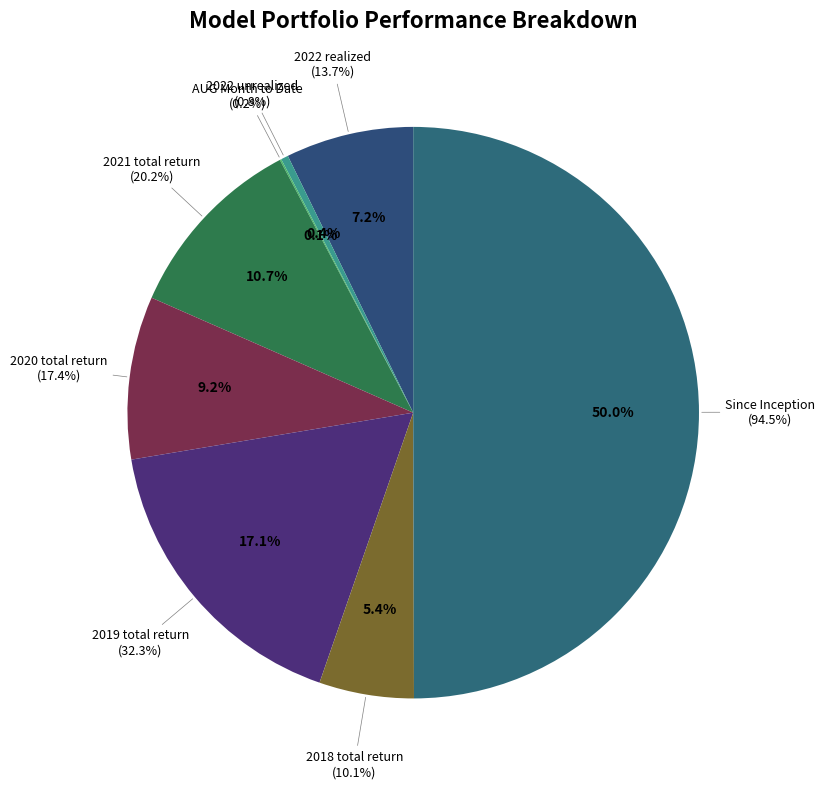

The 2021 total return slice represents 3% of the pie. True or false?

False